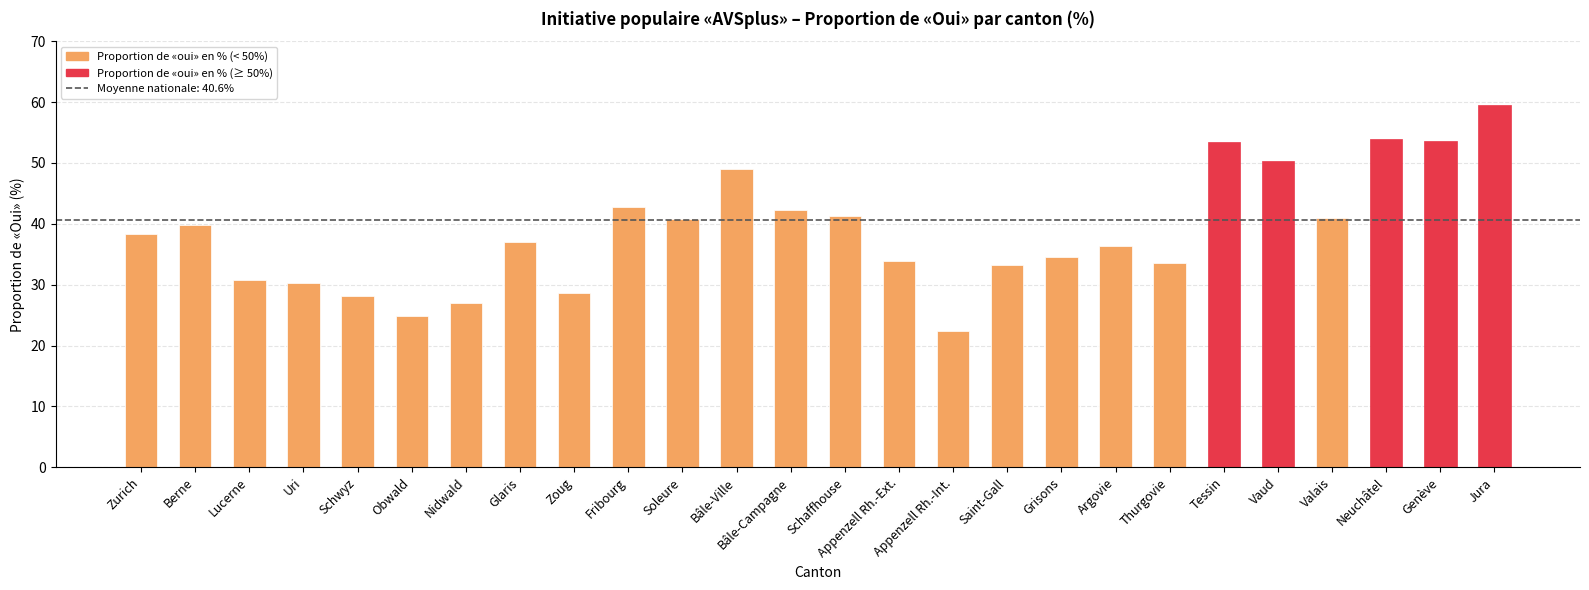

What position from the left is Valais?

23